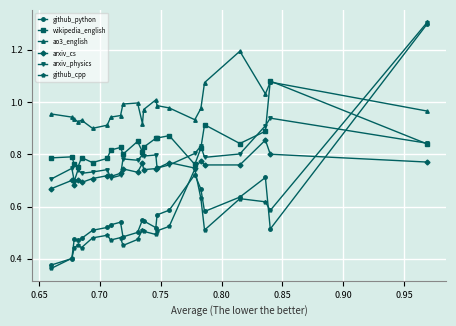

How many interior local peaks does the github_python series have?

5